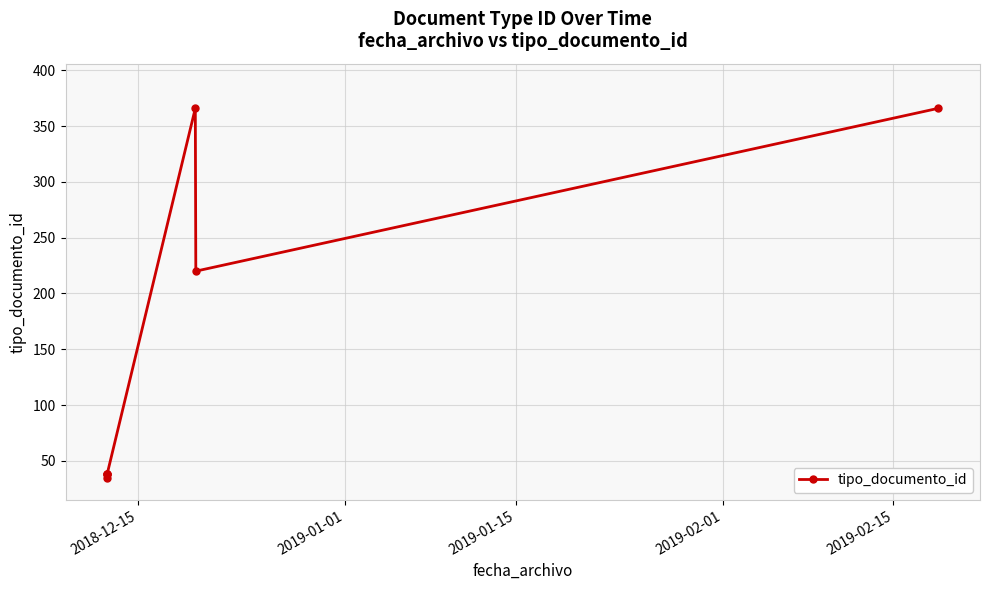

Does the chart have visible grid lines?

Yes